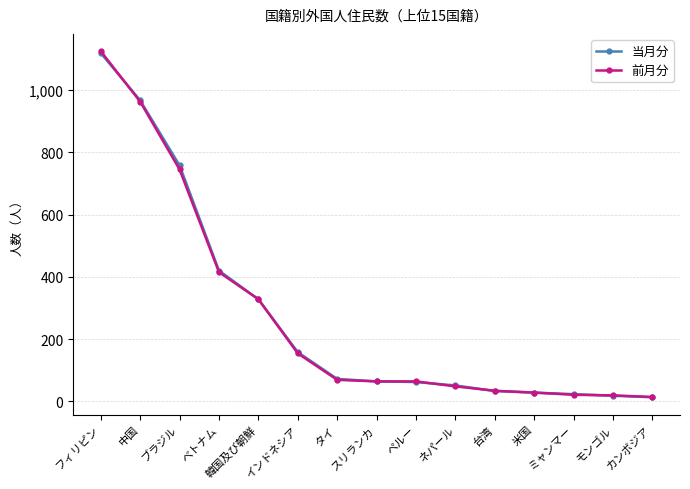

Which has a higher value, ブラジル or モンゴル?

ブラジル